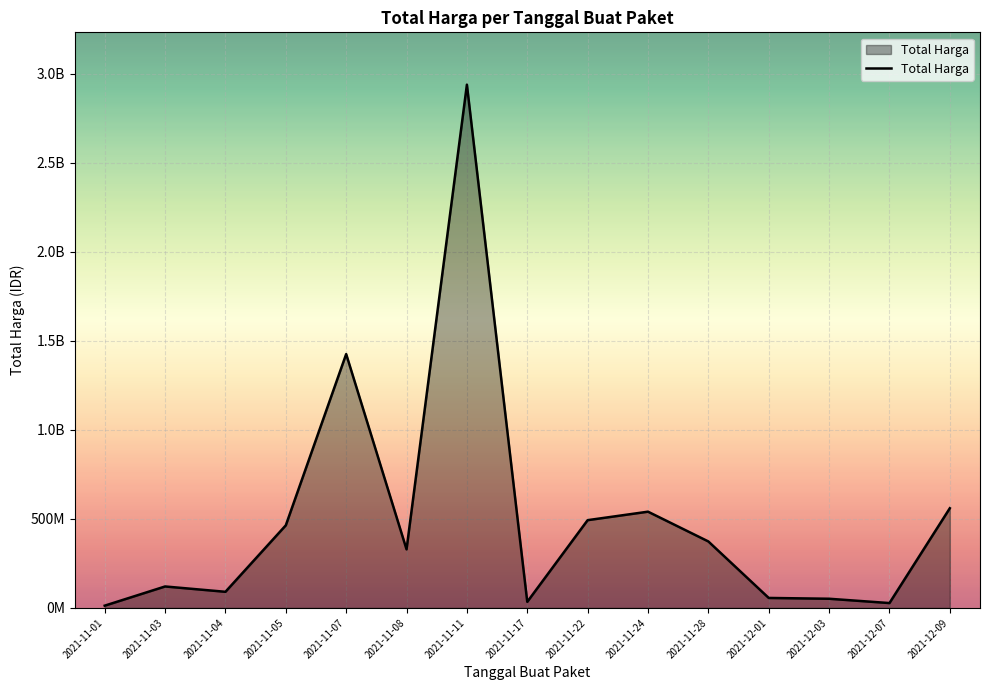

What value does the data have at 2021-12-09?

559971000